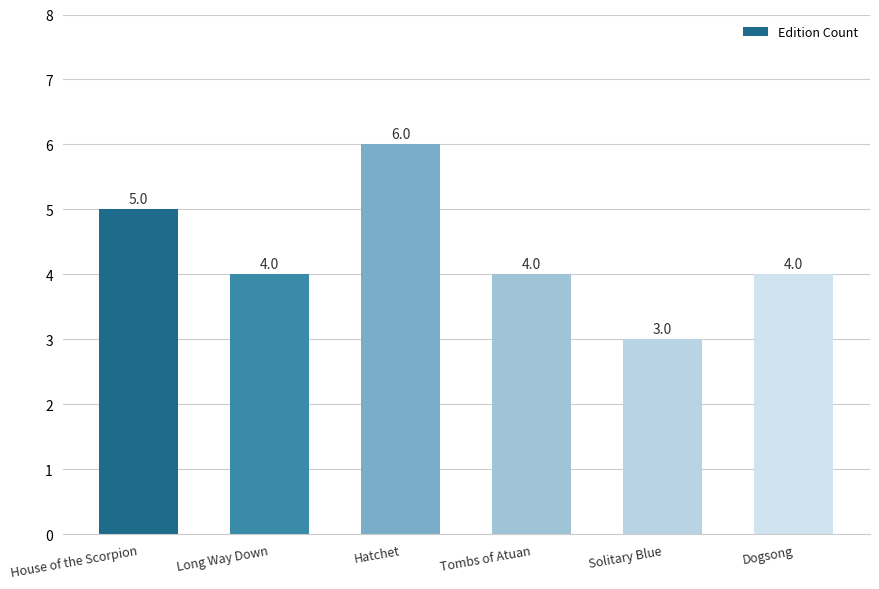

Is it true that the value at Solitary Blue is 3?

True